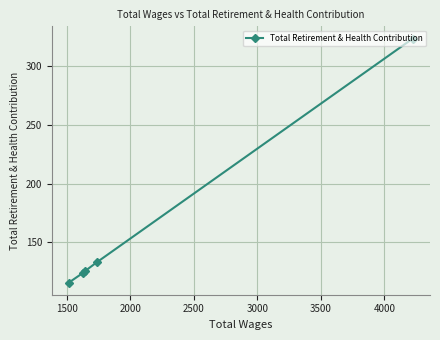

True or false: the data shows 191 at 2000.

False